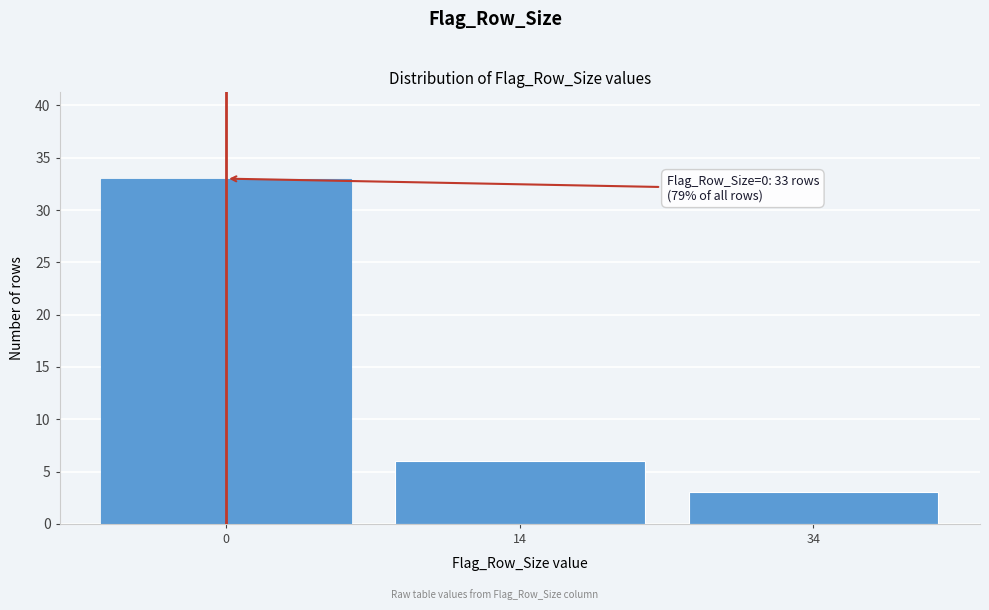

Reading left to right, what are all the values shown in this chart?

0=33	14=6	34=3